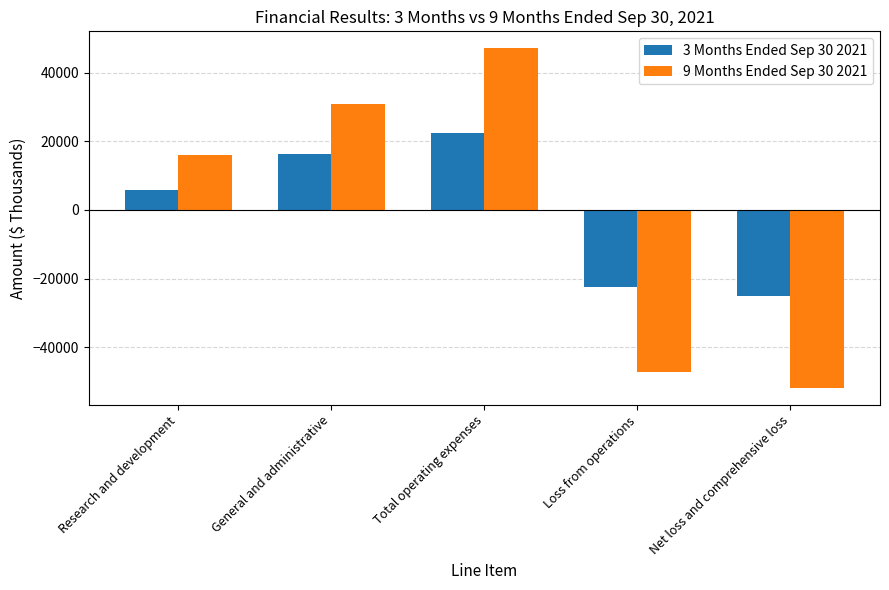

What is the total value across all series at Total operating expenses?

69341